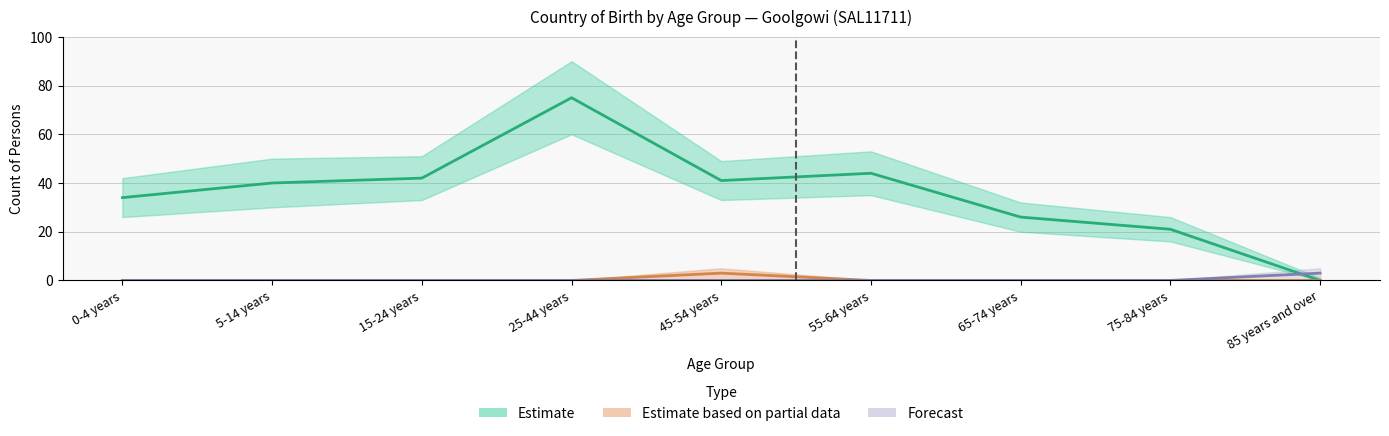

Reading left to right, list all the values displayed in this chart.

Australia (Estimate): 34	40	42	75	41	44	26	21	0
England (Partial): 0	0	0	0	3	0	0	0	0
Korea (Forecast): 0	0	0	0	0	0	0	0	3